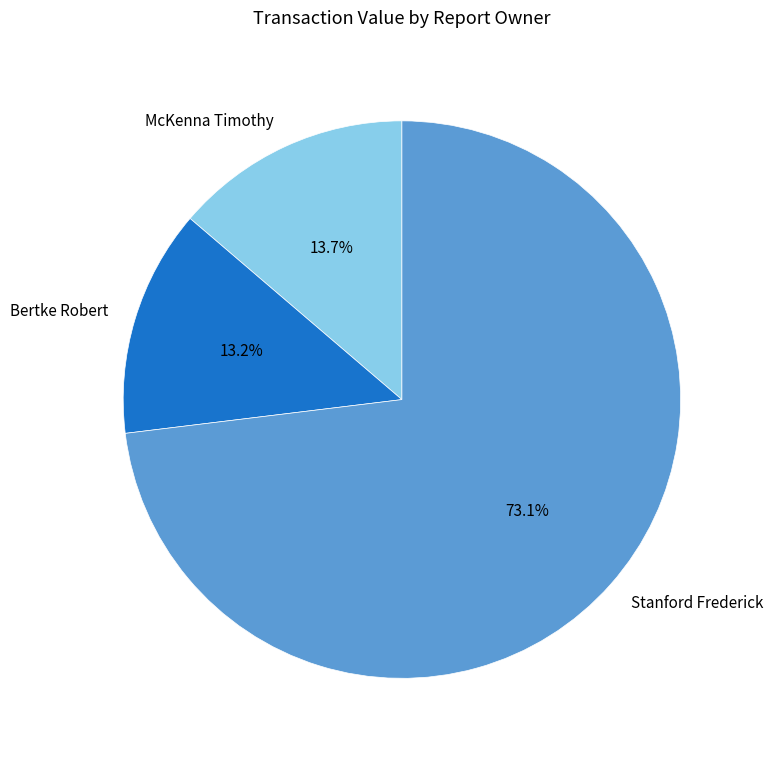

What is the total percentage of Bertke Robert and Stanford Frederick?

86.3%